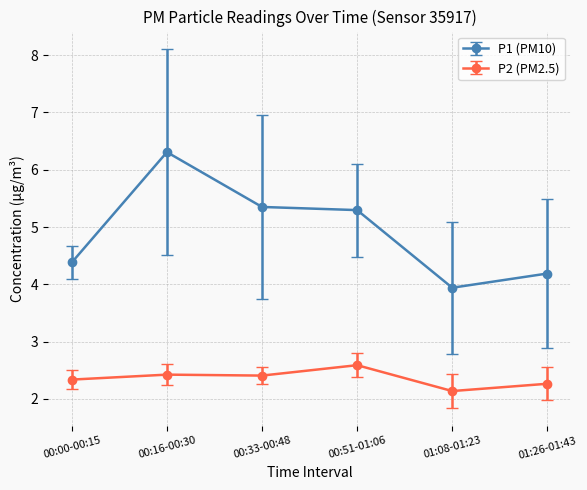

At which category is the sum across all series the highest?

00:16-00:30